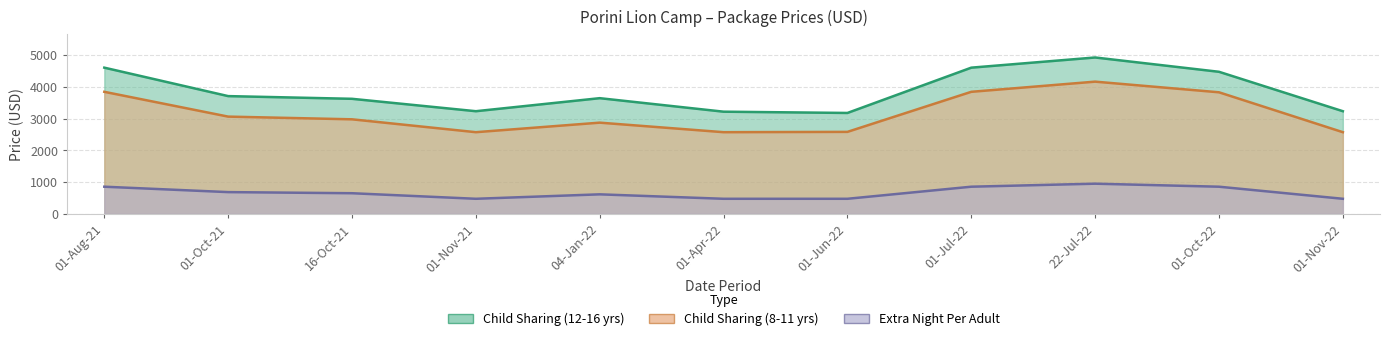

Between 01-Jul-22 and 01-Apr-22, which is larger?

01-Jul-22